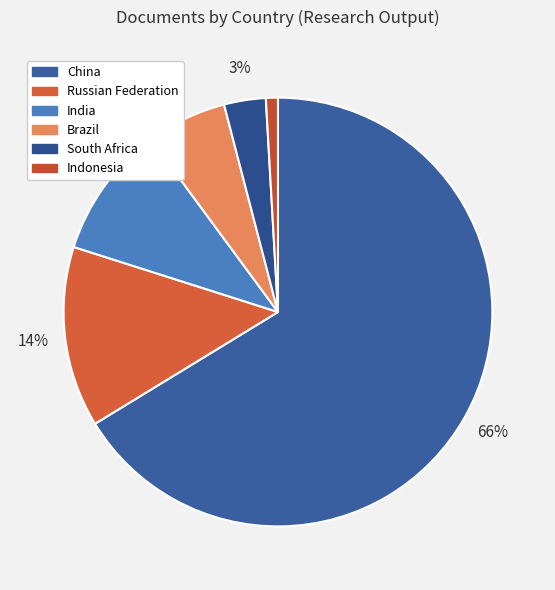

Does South Africa account for over 50% of the chart?

No